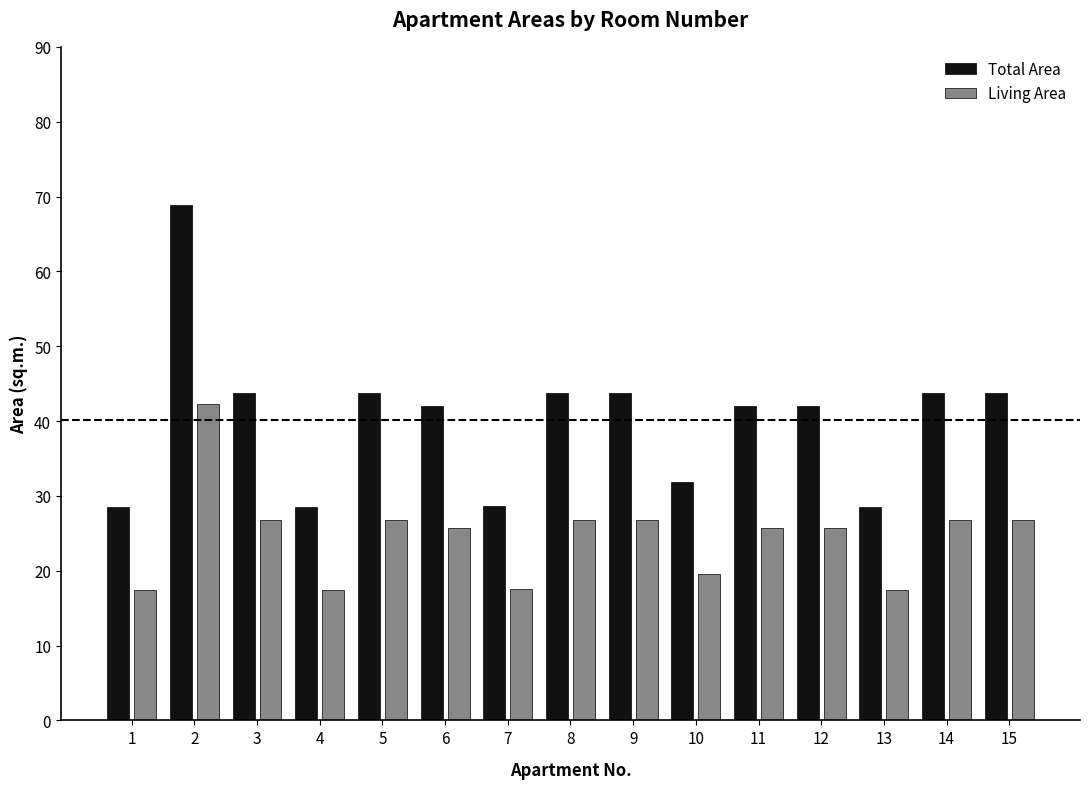

Does the chart contain stacked bars?

No